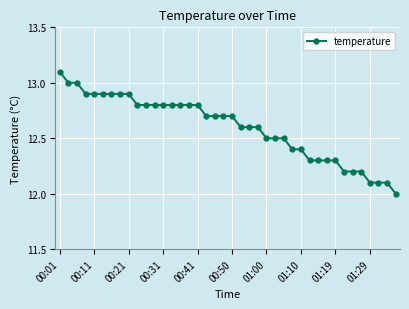

What is the maximum value shown in the chart?

13.1